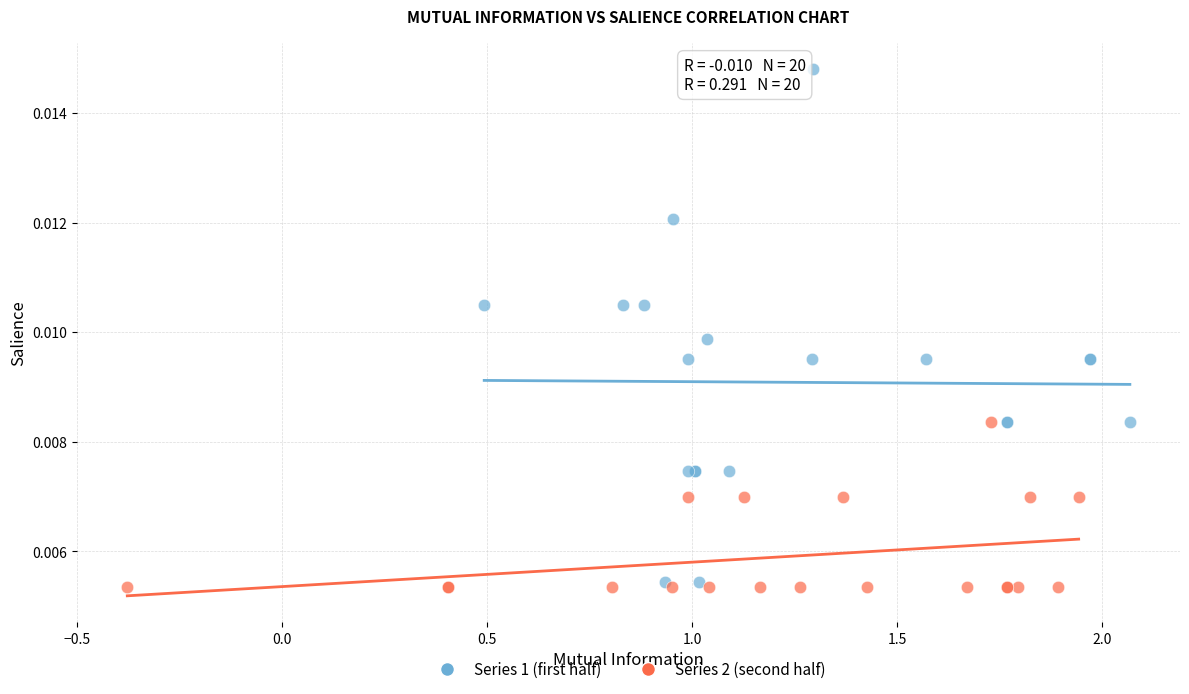

Which series has the widest spread of Y values?

Series 1 (first half)